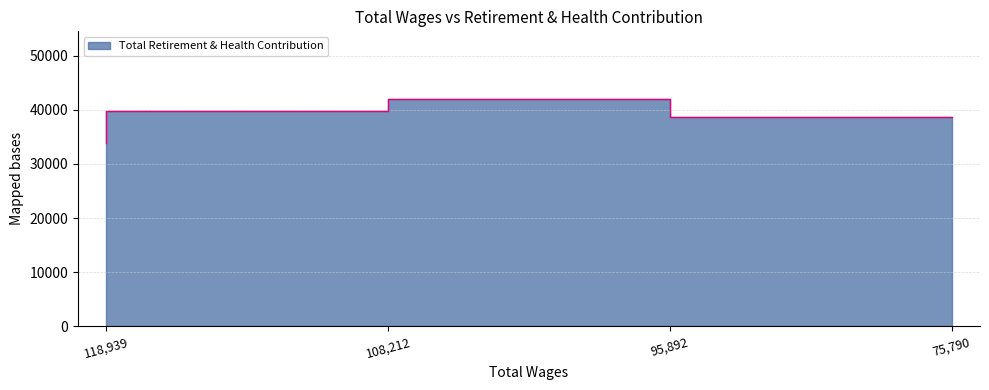

Approximately how many times larger is the value at 118,939 compared to 108,212?

0.9